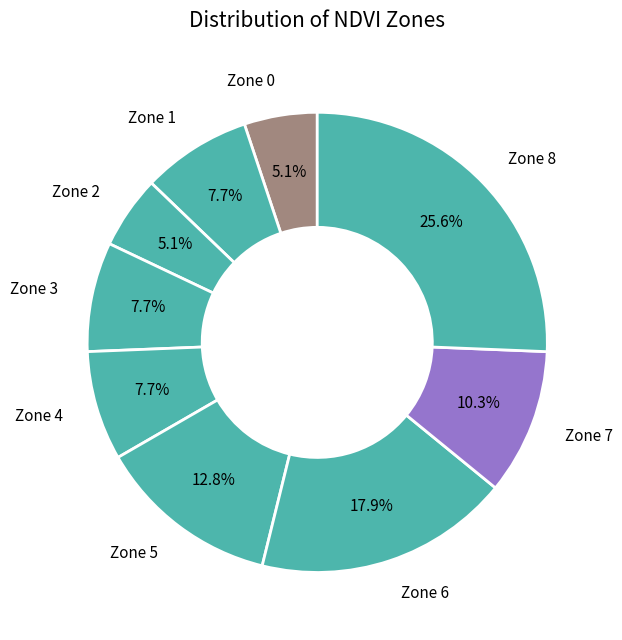

Which has a higher value, Zone 2 or Zone 8?

Zone 8